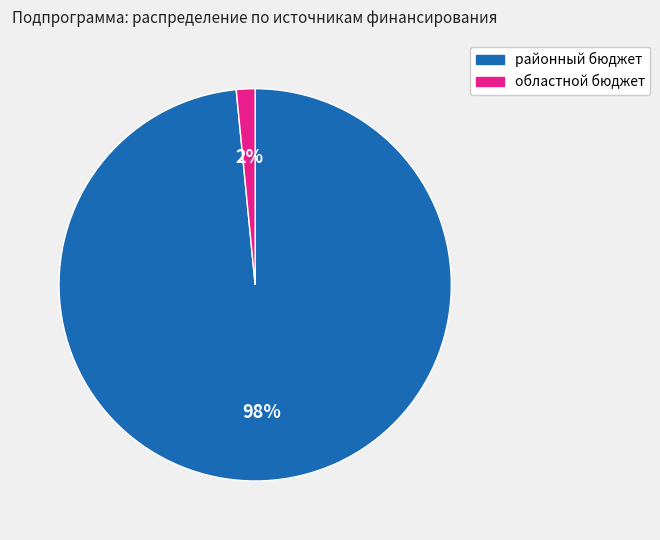

The областной бюджет slice represents 9% of the pie. True or false?

False